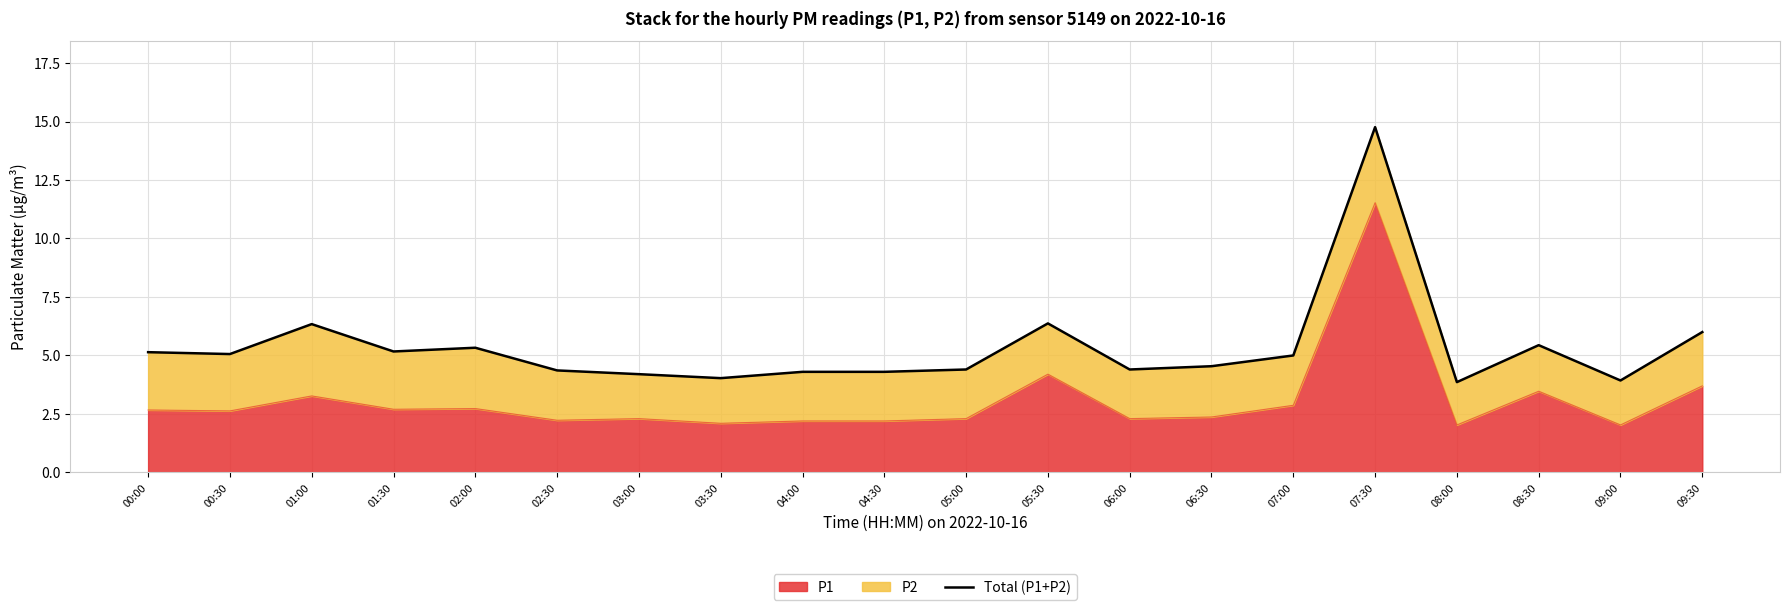

What is the change in value from 01:00 to 02:00?

-1.0